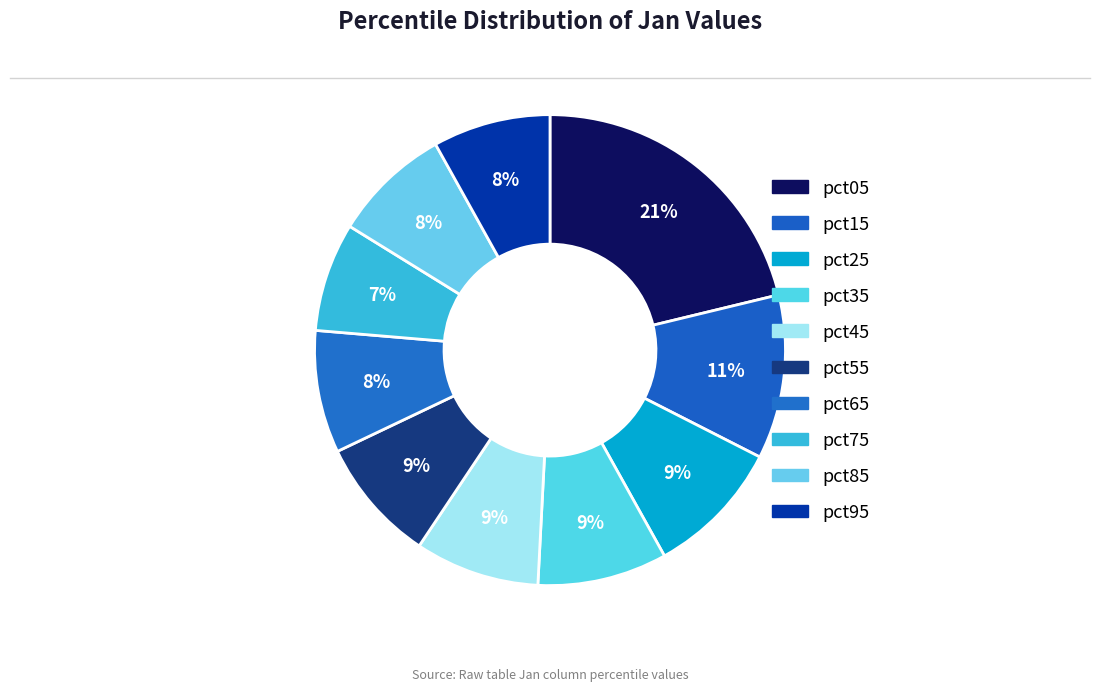

Rank the categories by value from highest to lowest.

pct05, pct15, pct25, pct35, pct45, pct55, pct65, pct85, pct95, pct75